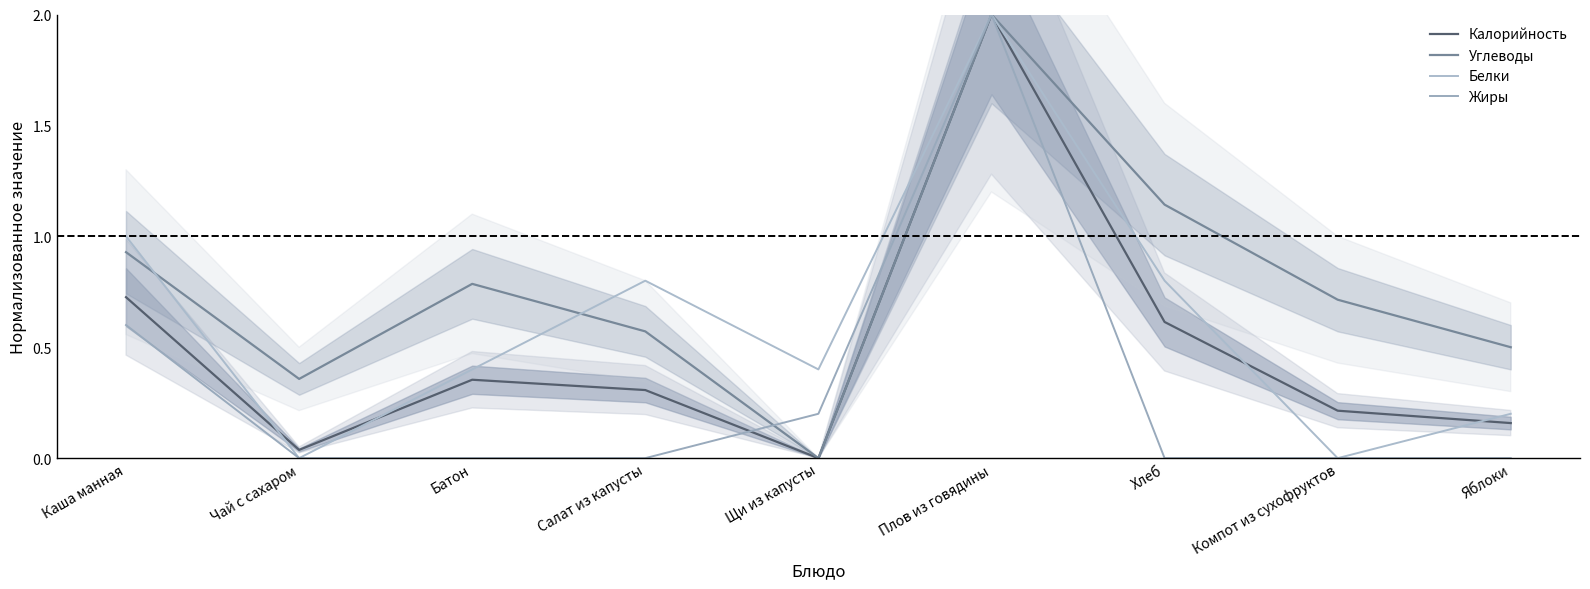

List the series in order of their overall mean, lowest first.

Жиры, Калорийность, Белки, Углеводы